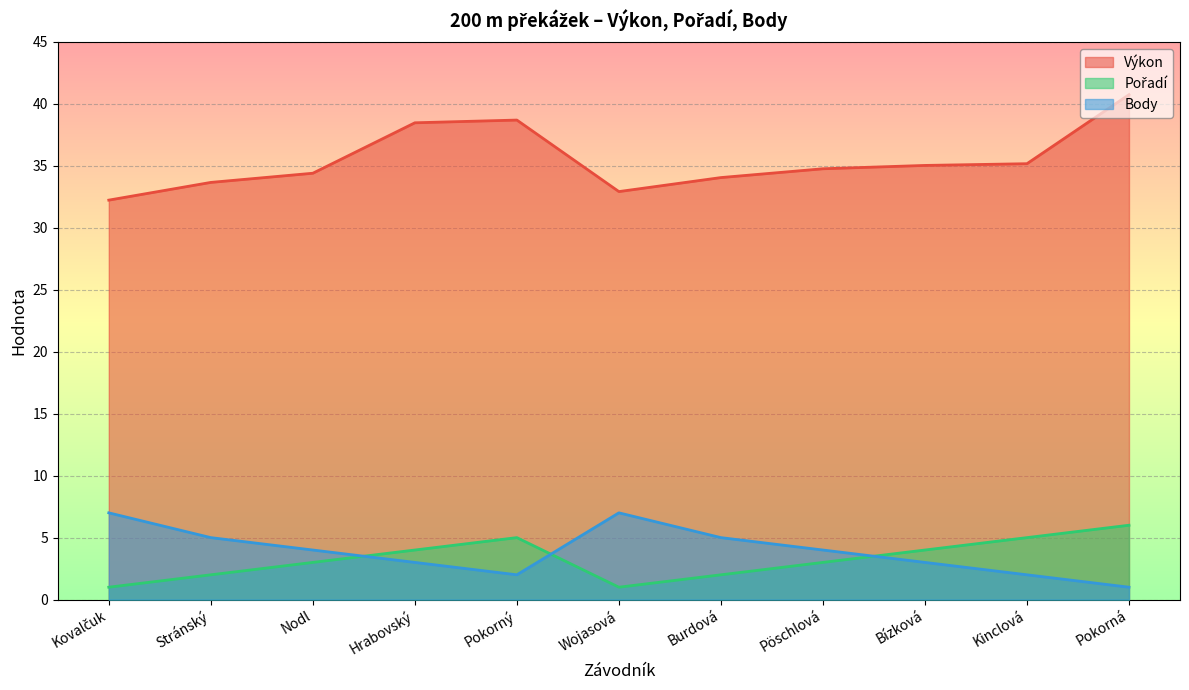

What is the total value across all series at Pöschlová?

41.8